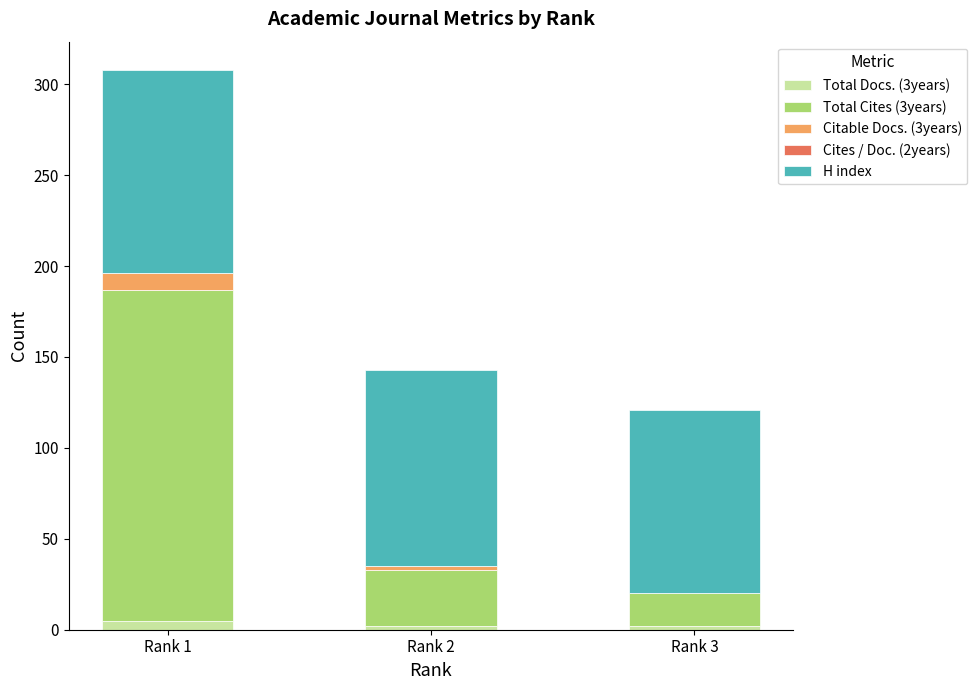

At which category is the sum across all series the highest?

Rank 1